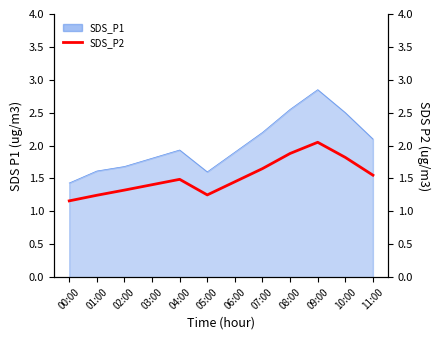

Does the chart display data point markers on the line(s)?

No